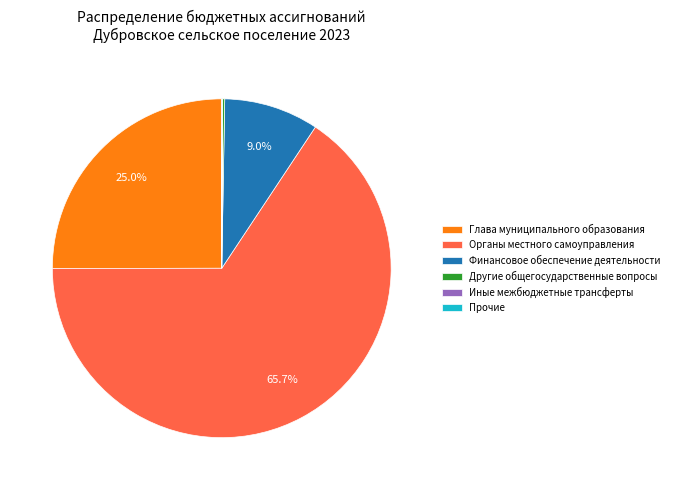

Is Финансовое обеспечение деятельности the majority of the pie?

No